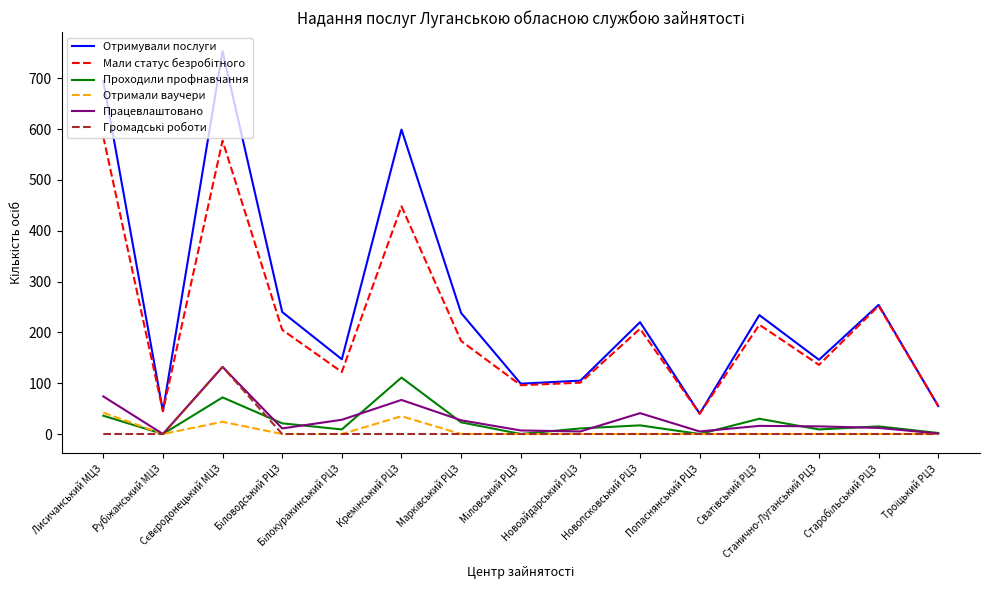

At which label does Отримали ваучери reach its peak?

Лисичанський МЦЗ